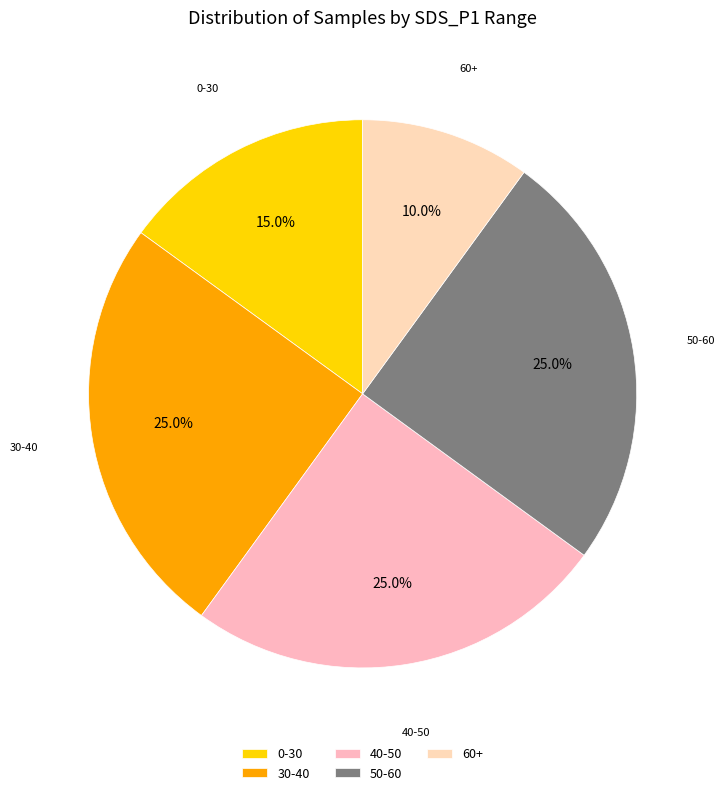

Between 60+ and 30-40, which is larger?

30-40